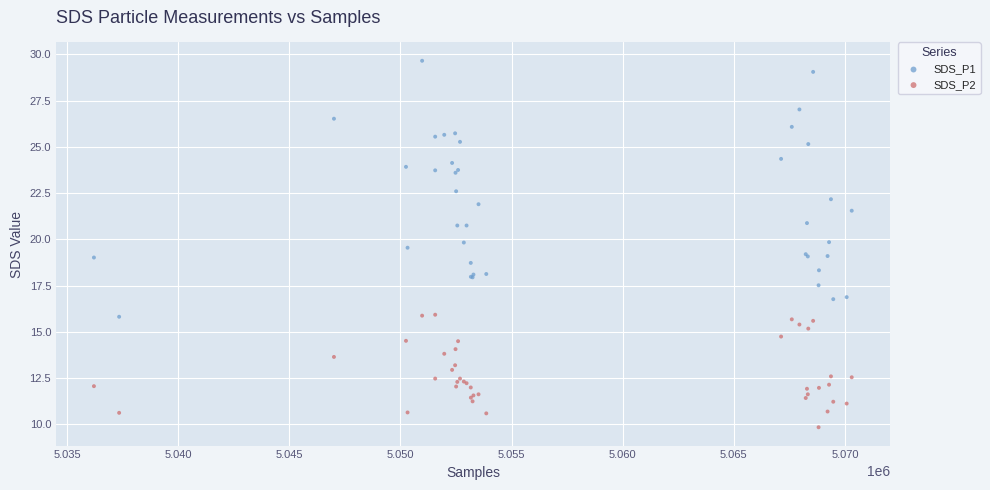

Which series reaches the maximum Y coordinate?

SDS_P1